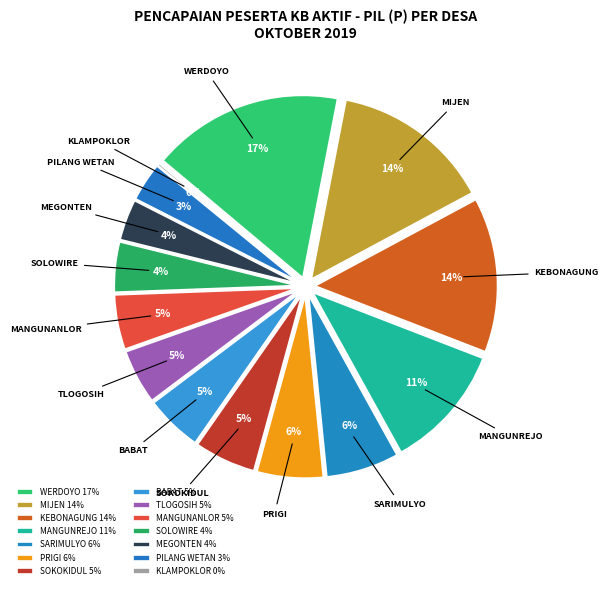

To the nearest percent, what is the combined percentage of MANGUNANLOR and SOLOWIRE?

9%